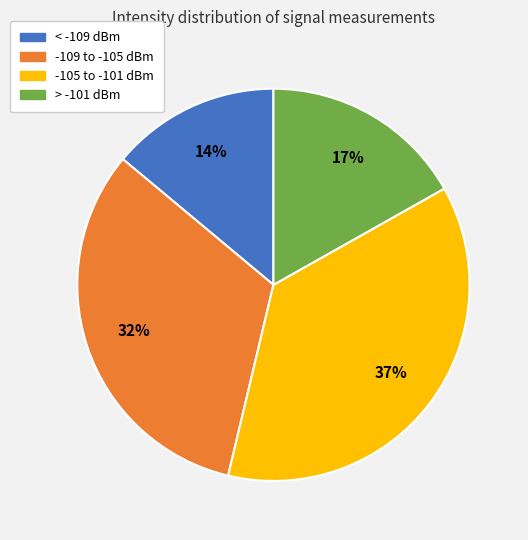

Is there any slice that represents more than half of the pie?

No